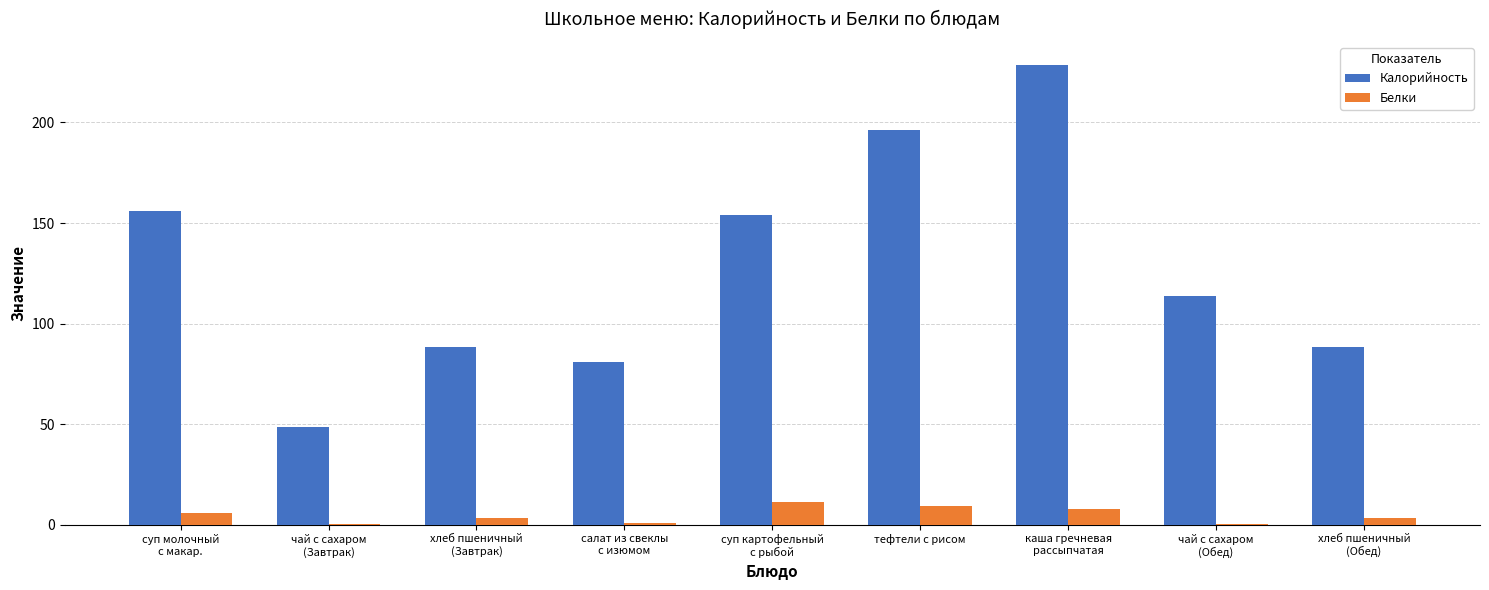

Are the bars grouped side by side (vs. stacked)?

Yes